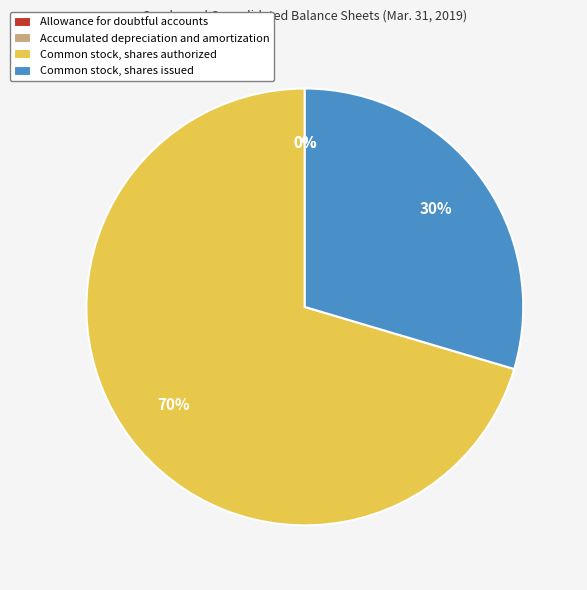

Is there a majority slice in this chart?

Yes